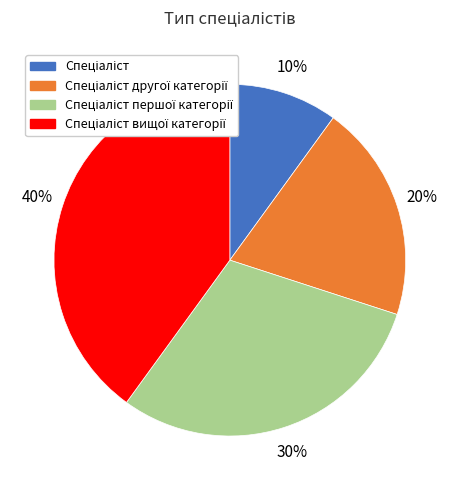

To the nearest percent, what is the average slice percentage?

25%